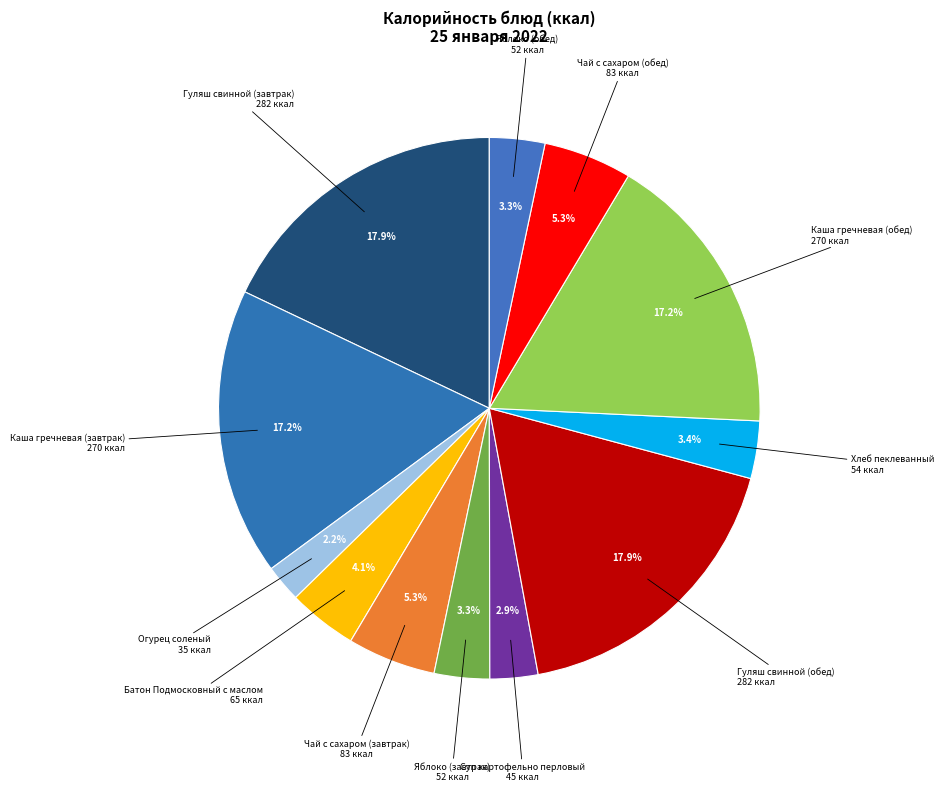

To the nearest percent, what is the difference between the largest and smallest slice percentages?

16%